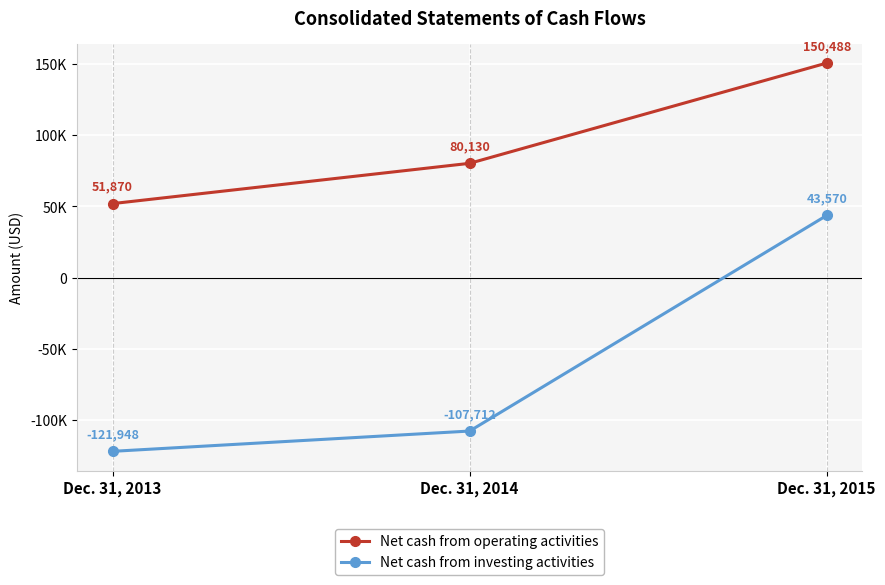

What are all the series names shown in the legend?

Net cash from operating activities, Net cash from investing activities